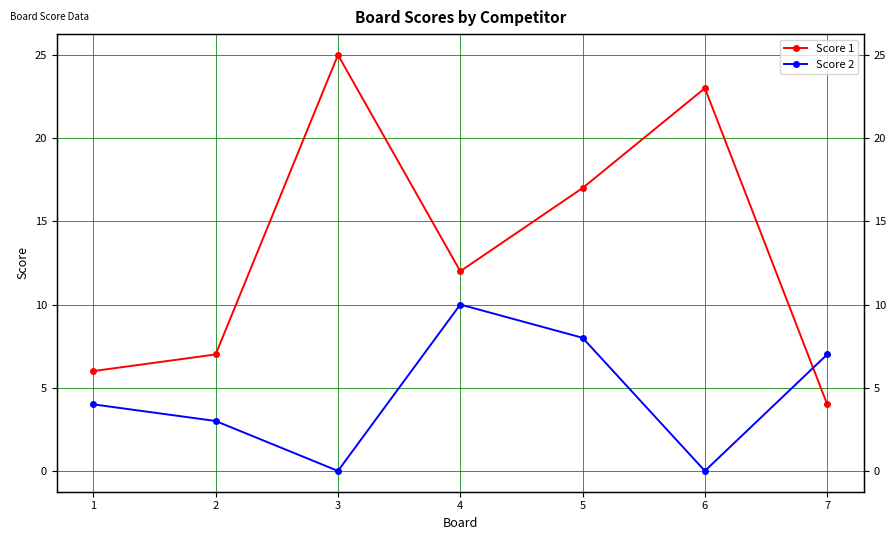

What is the difference between the second highest and minimum values in the Score 1 series?

19